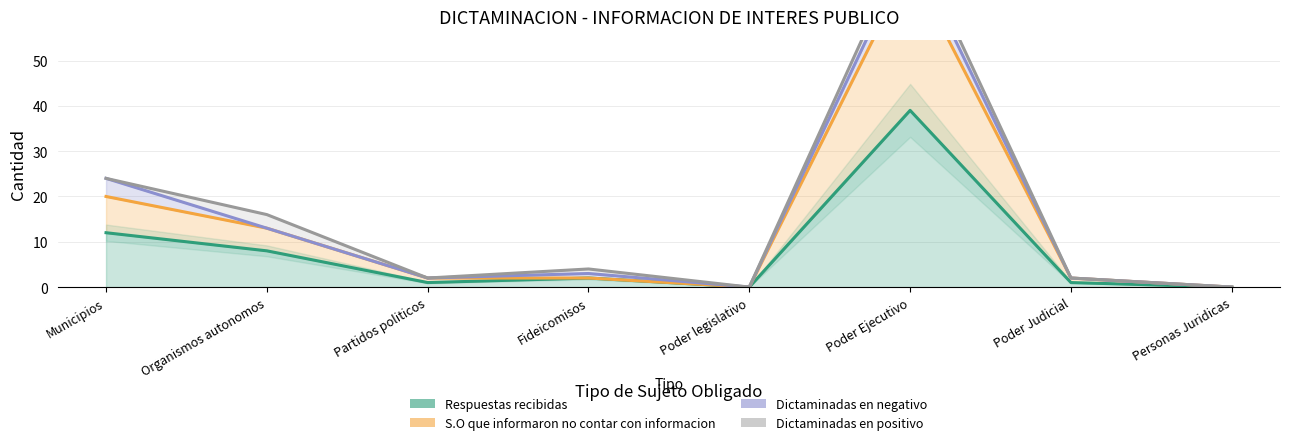

How many values in the S.O que informaron no contar con informacion series are below 2?

2